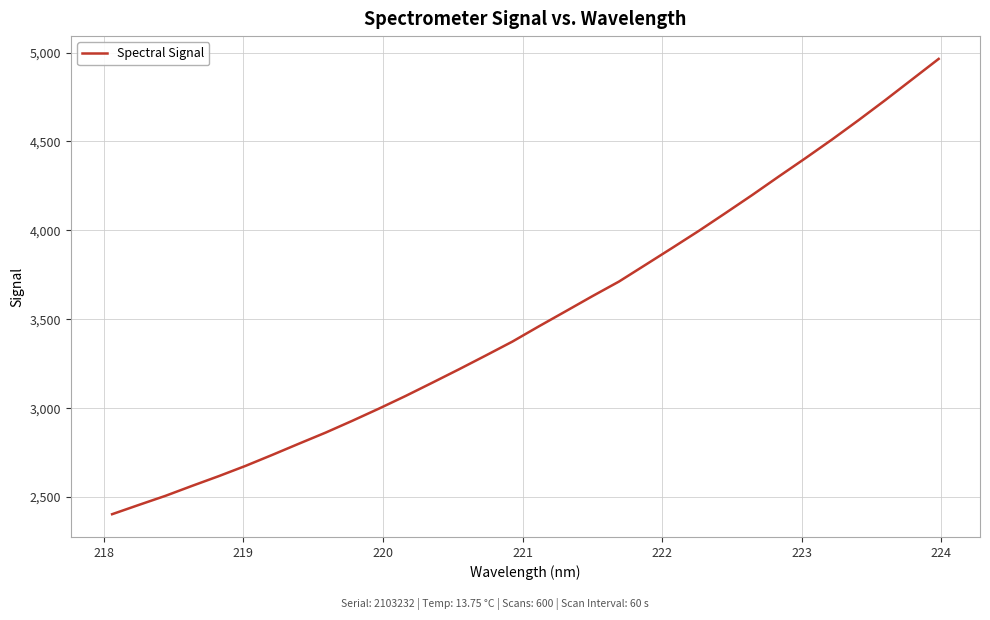

How many lines are shown in the chart?

1